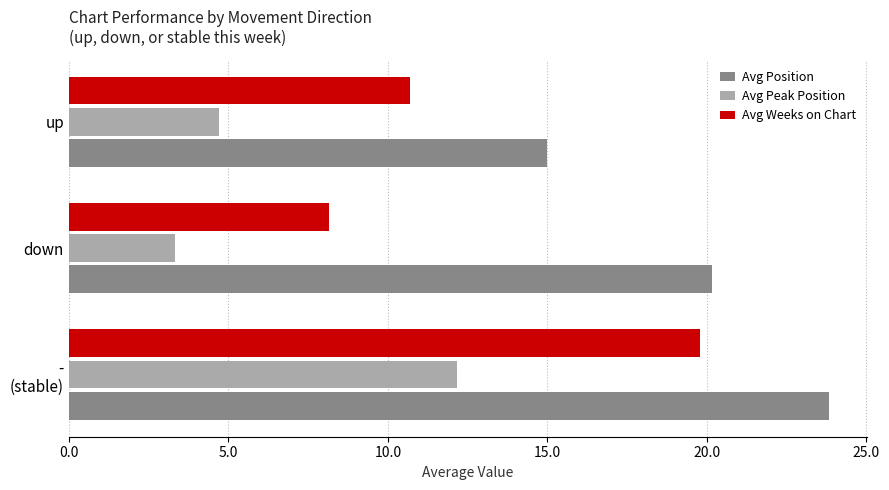

What is the sum of all Avg Peak Position values?

20.2